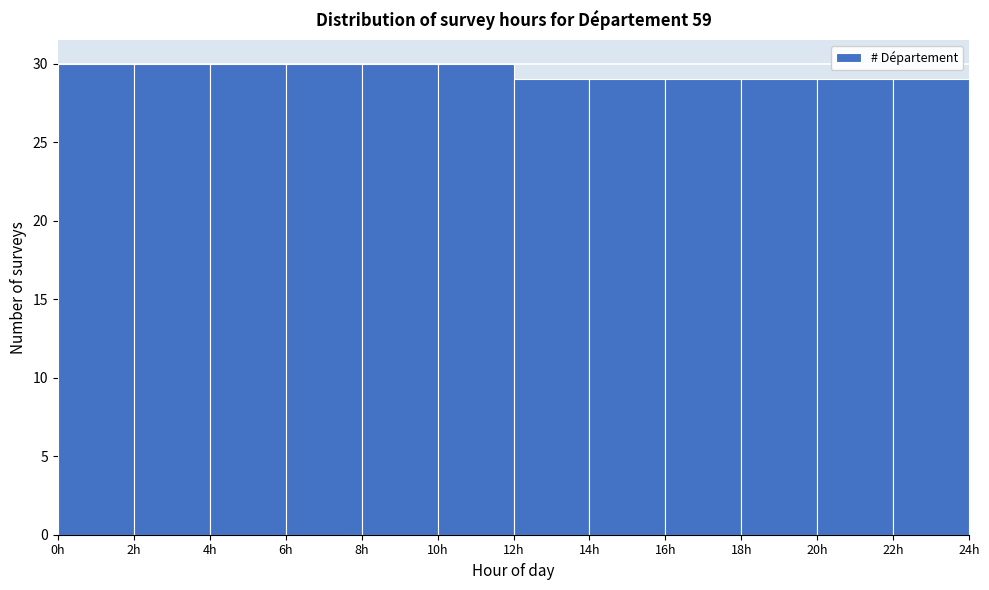

Reading left to right, transcribe this chart: for each bar, give the range it covers on the x-axis and its height. The values are not printed on the chart, so give them approximately, as read against the axis.

0 to 2: 30
2 to 4: 30
4 to 6: 30
6 to 8: 30
8 to 10: 30
10 to 12: 30
12 to 14: 29
14 to 16: 29
16 to 18: 29
18 to 20: 29
20 to 22: 29
22 to 24: 29